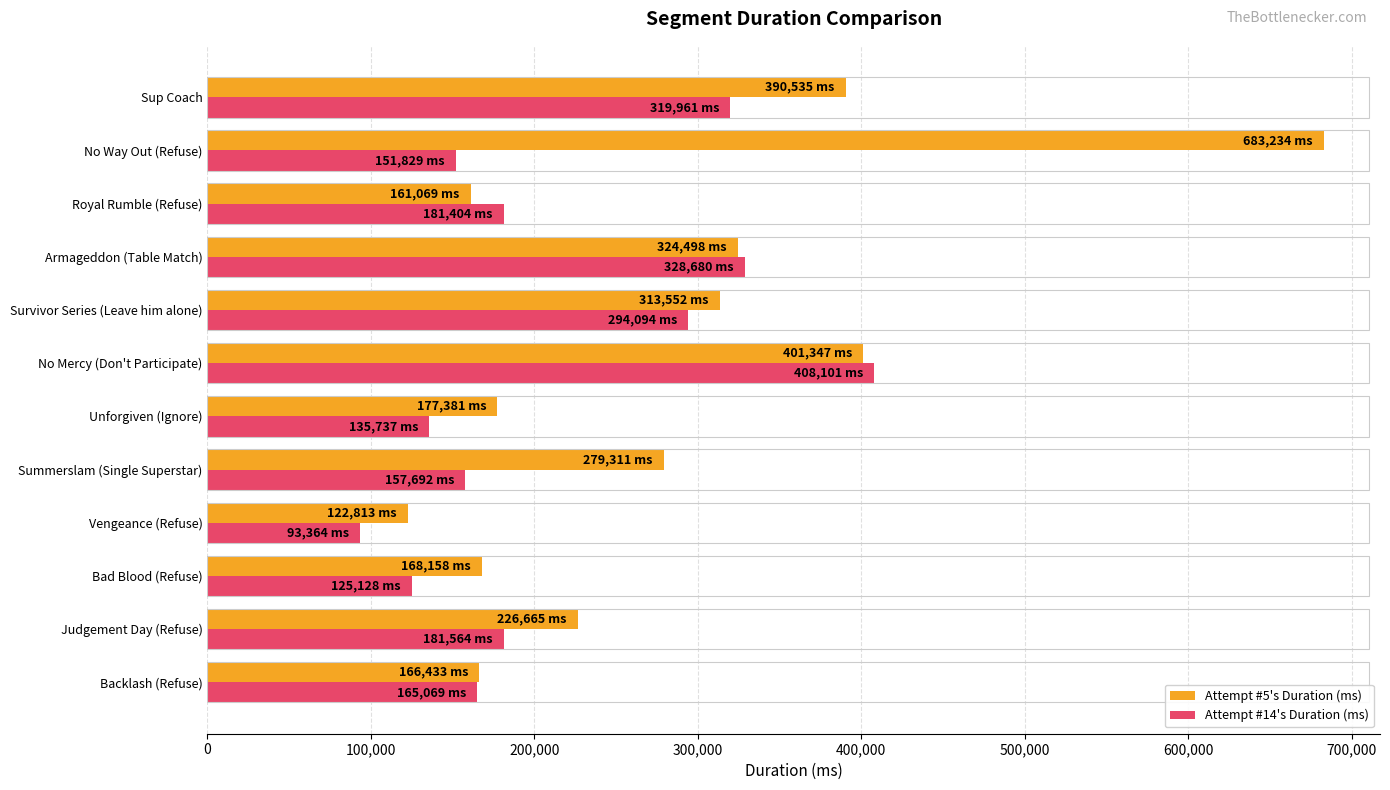

What is the average value of the Attempt #14's Duration (ms) series?

211885